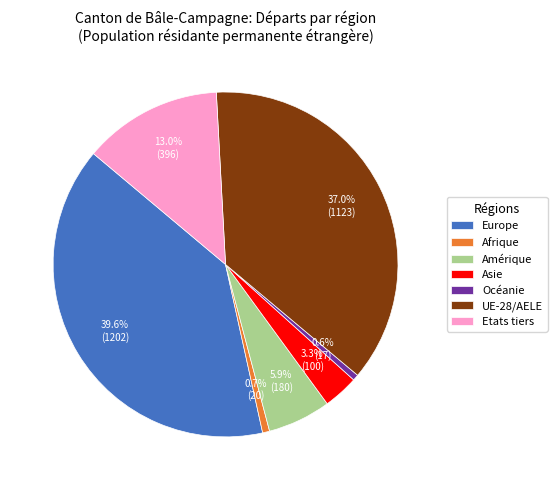

Count the number of slices in the pie.

7